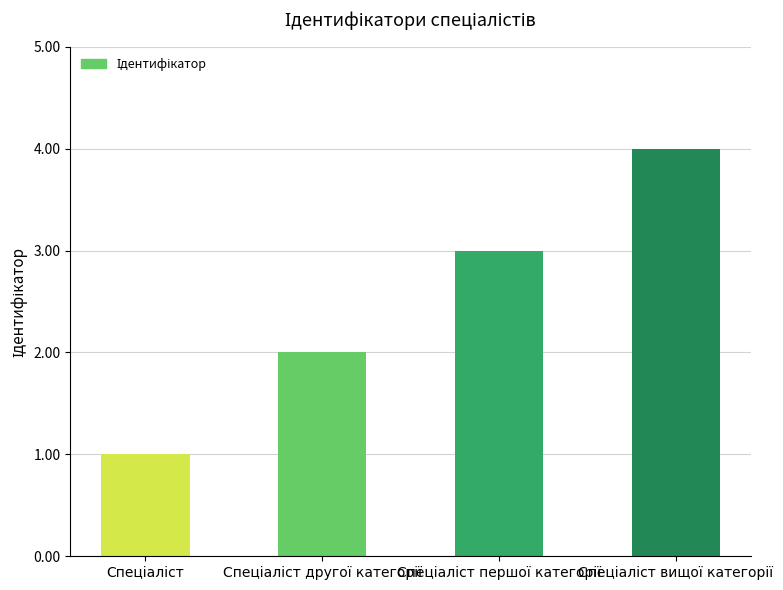

What is the maximum value shown in the chart?

4